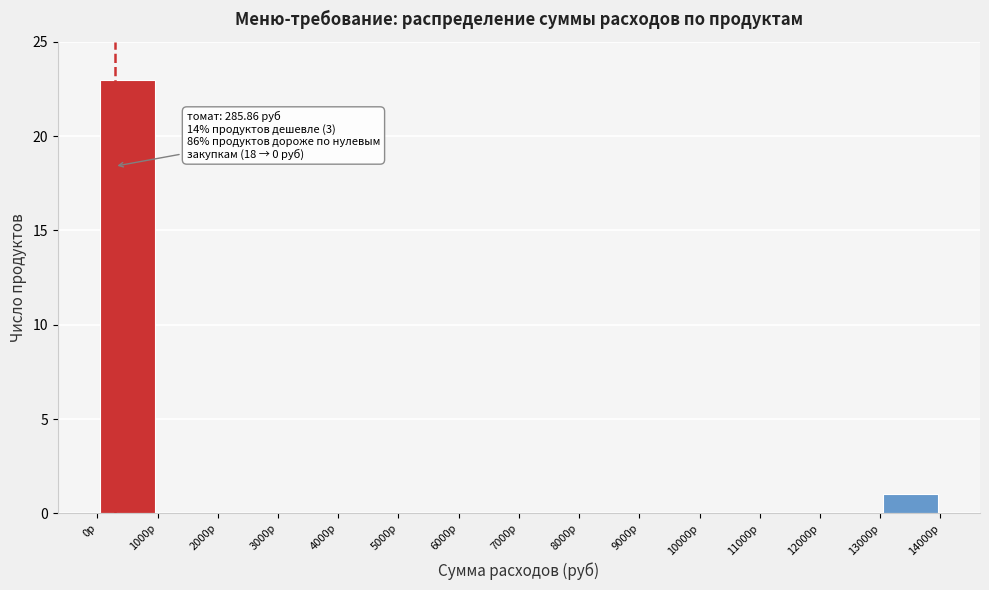

Which range on the x-axis has the tallest bar?

0 to 1000